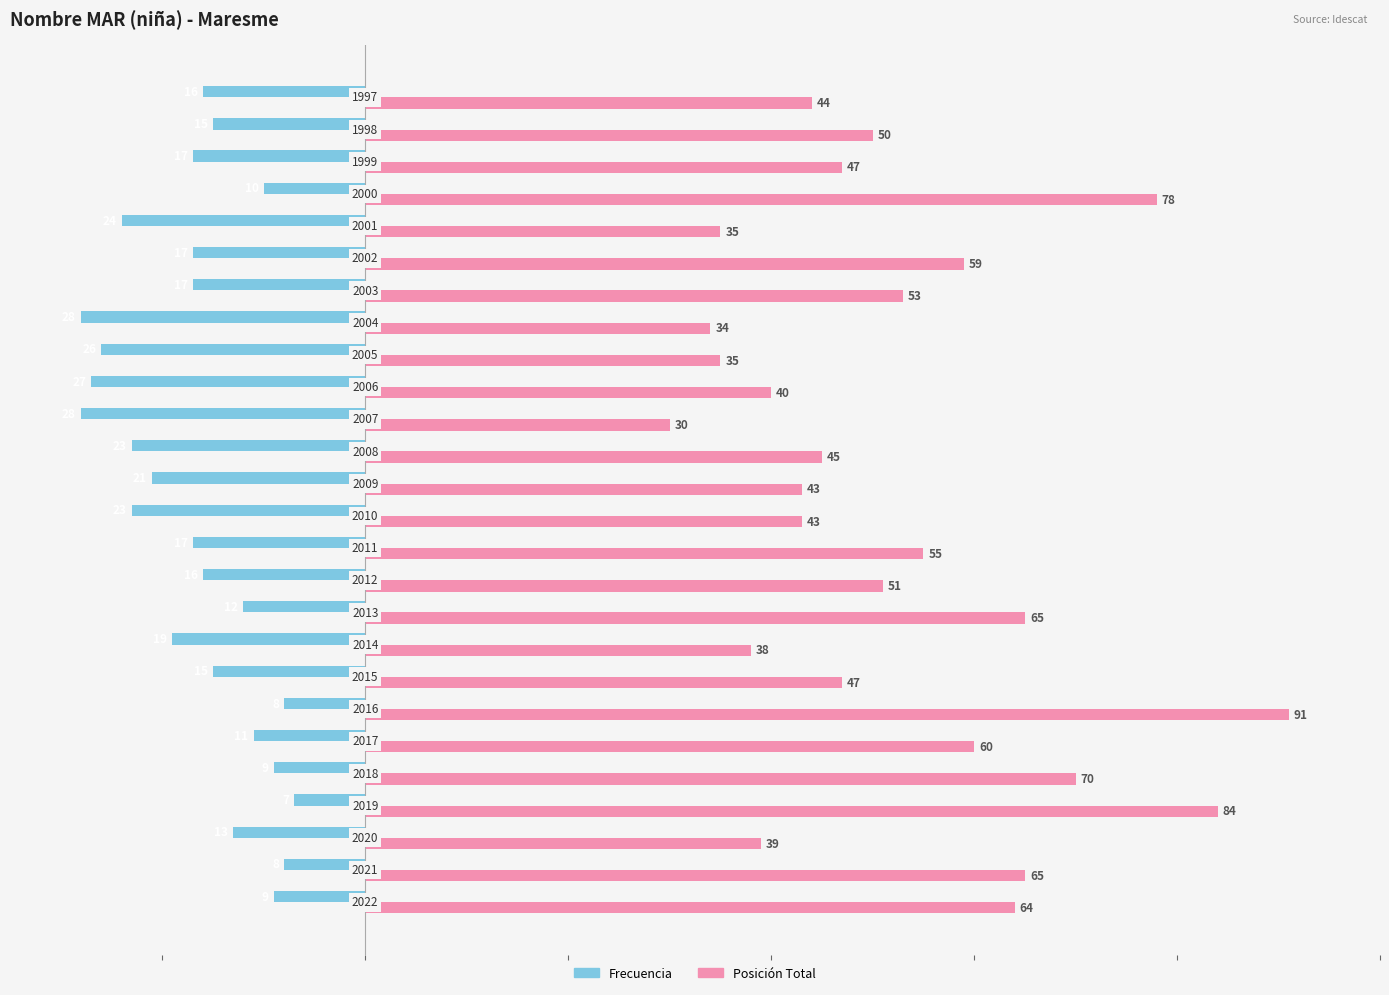

What are all the series names shown in the legend?

Frecuencia, Posición Total